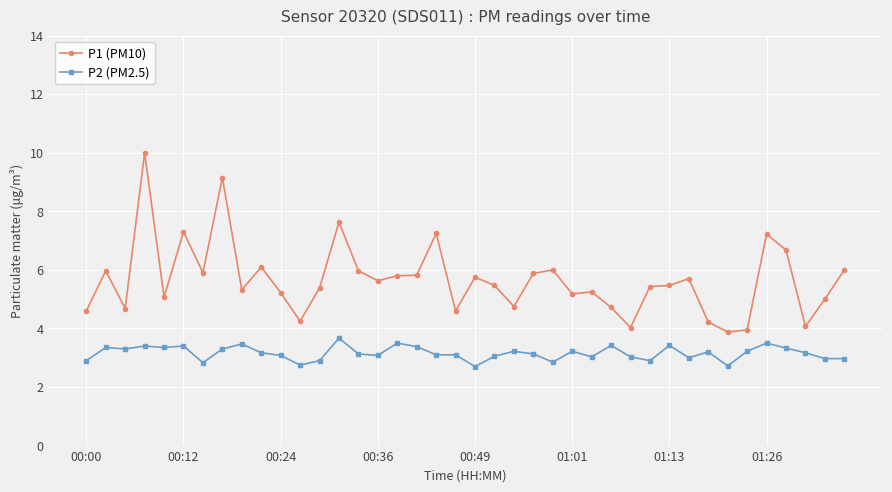

Which series has the largest total across all categories?

P1 (PM10)